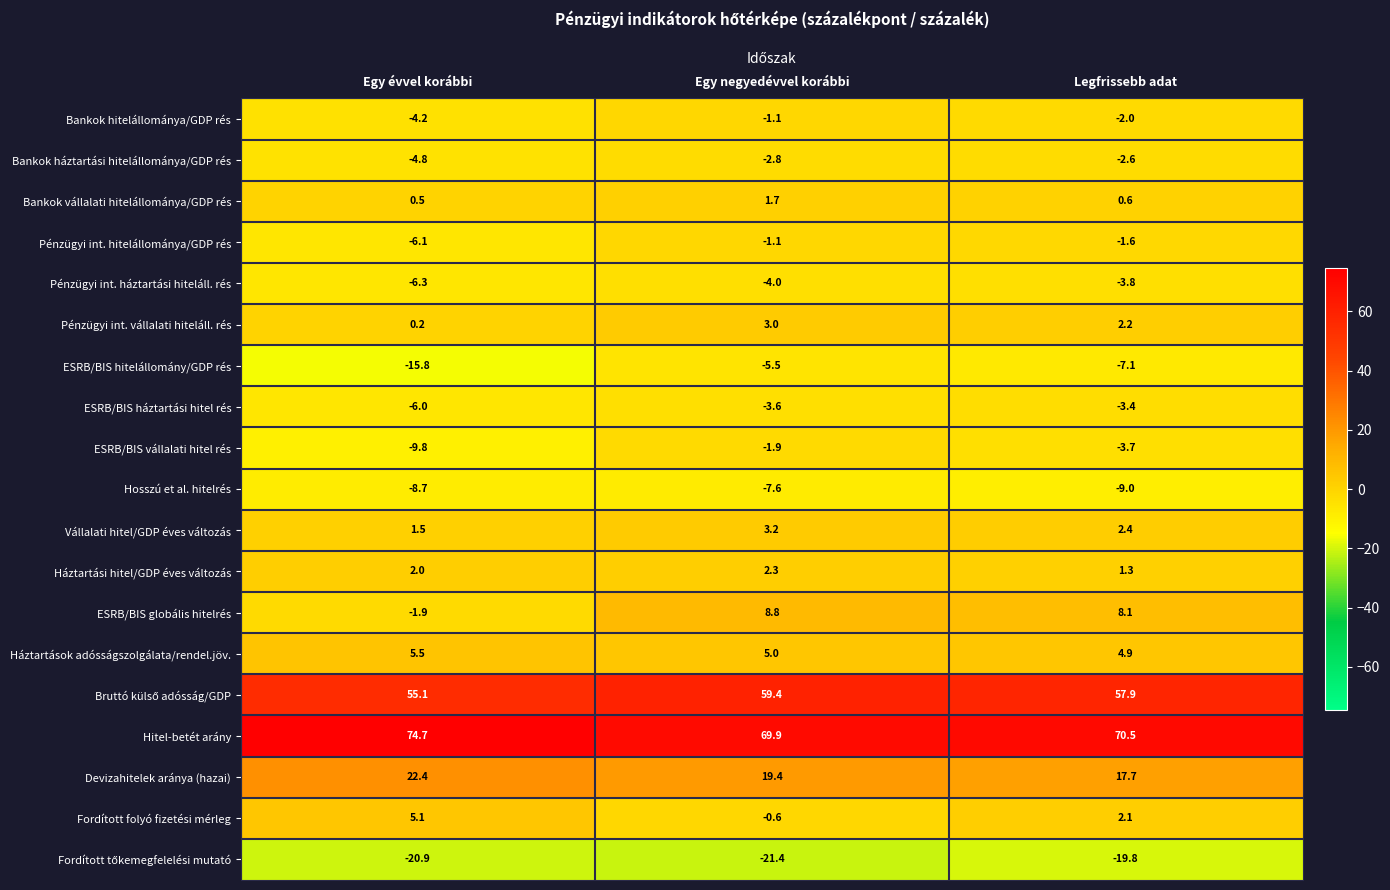

The value of Hitel-betét arány at Egy negyedévvel korábbi is 69.9. True or false?

True